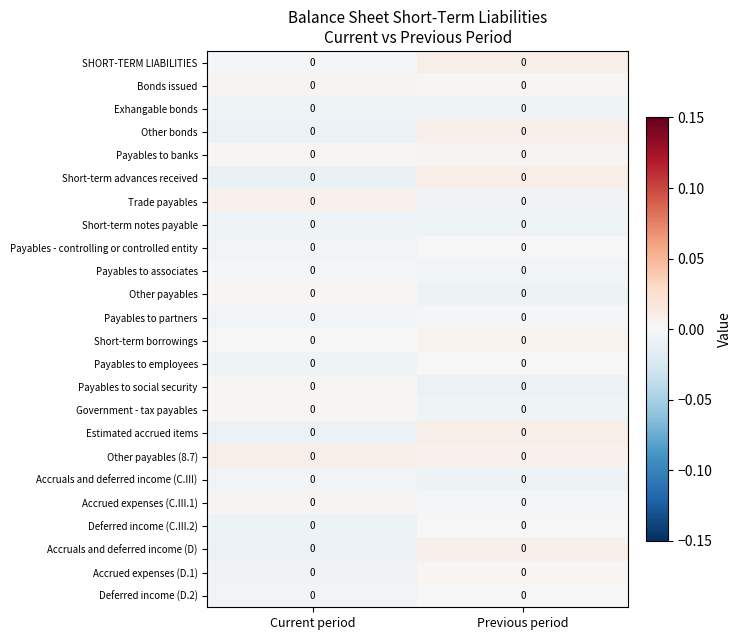

At Current period, list the series in order from largest to smallest.

Other payables (8.7), Trade payables, Bonds issued, Accrued expenses (C.III.1), Other payables, Government - tax payables, Payables to banks, Payables to social security, Short-term borrowings, Payables to associates, SHORT-TERM LIABILITIES, Deferred income (D.2), Accruals and deferred income (C.III), Payables - controlling or controlled entity, Payables to partners, Accrued expenses (D.1), Payables to employees, Short-term notes payable, Exhangable bonds, Deferred income (C.III.2), Estimated accrued items, Other bonds, Accruals and deferred income (D), Short-term advances received